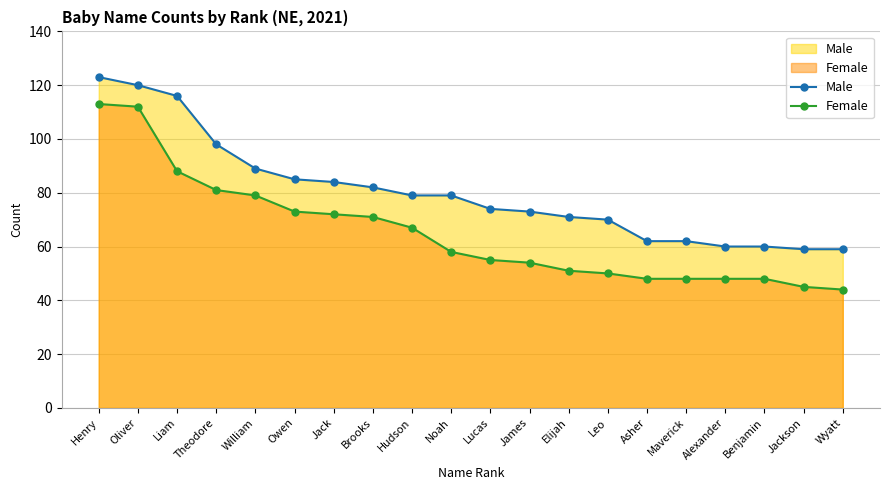

At which category is the sum across all series the highest?

Henry